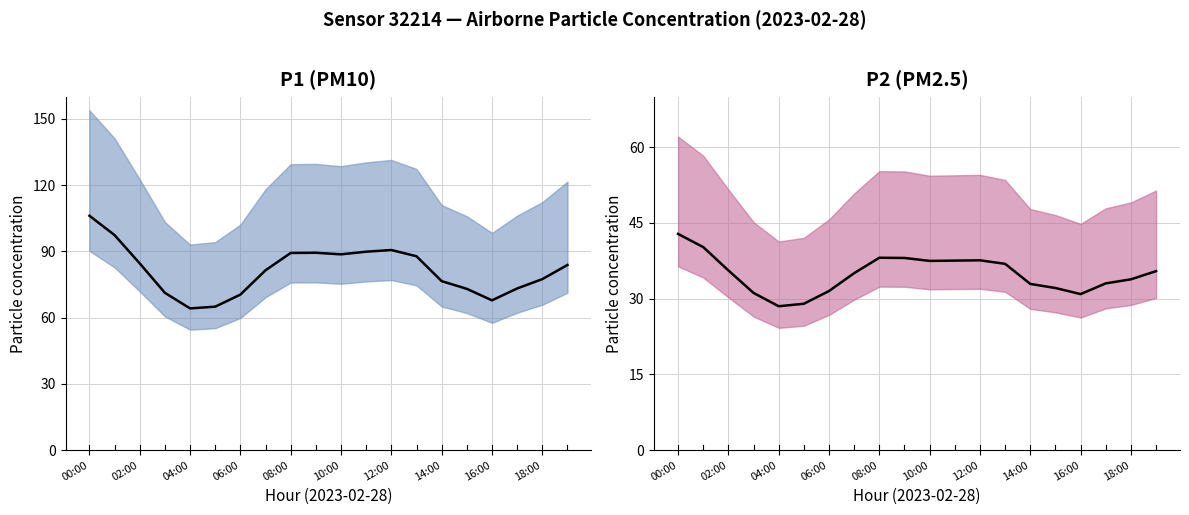

What is the label of the 10th point from the right?

10:00